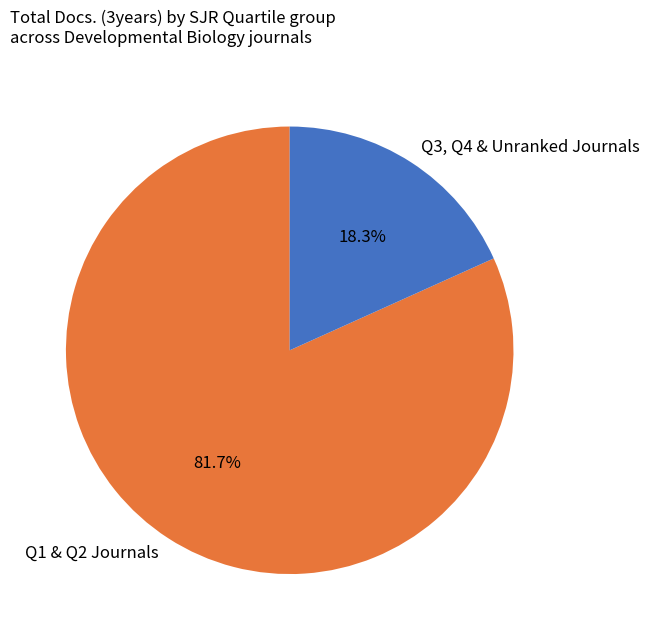

Which category has the smallest portion of the pie?

Q3, Q4 & Unranked Journals